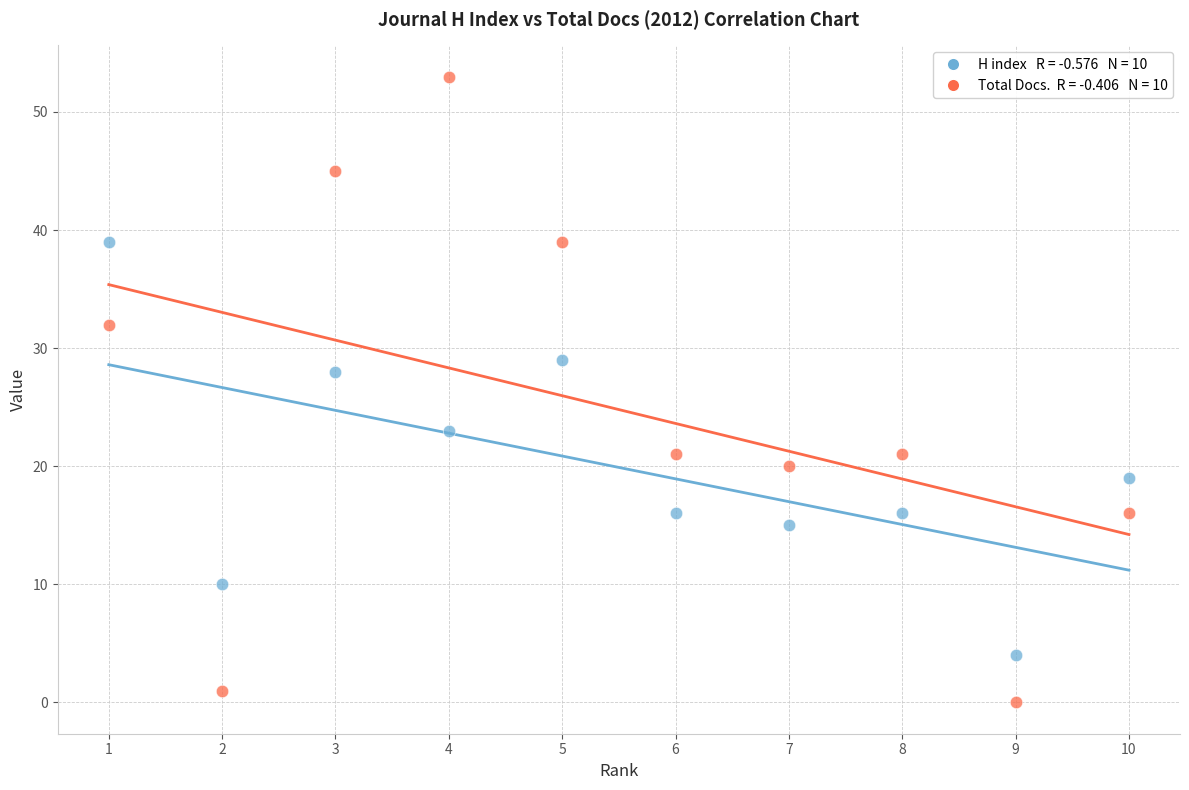

Across all data points, what is the range of Y values (max minus min)?

53